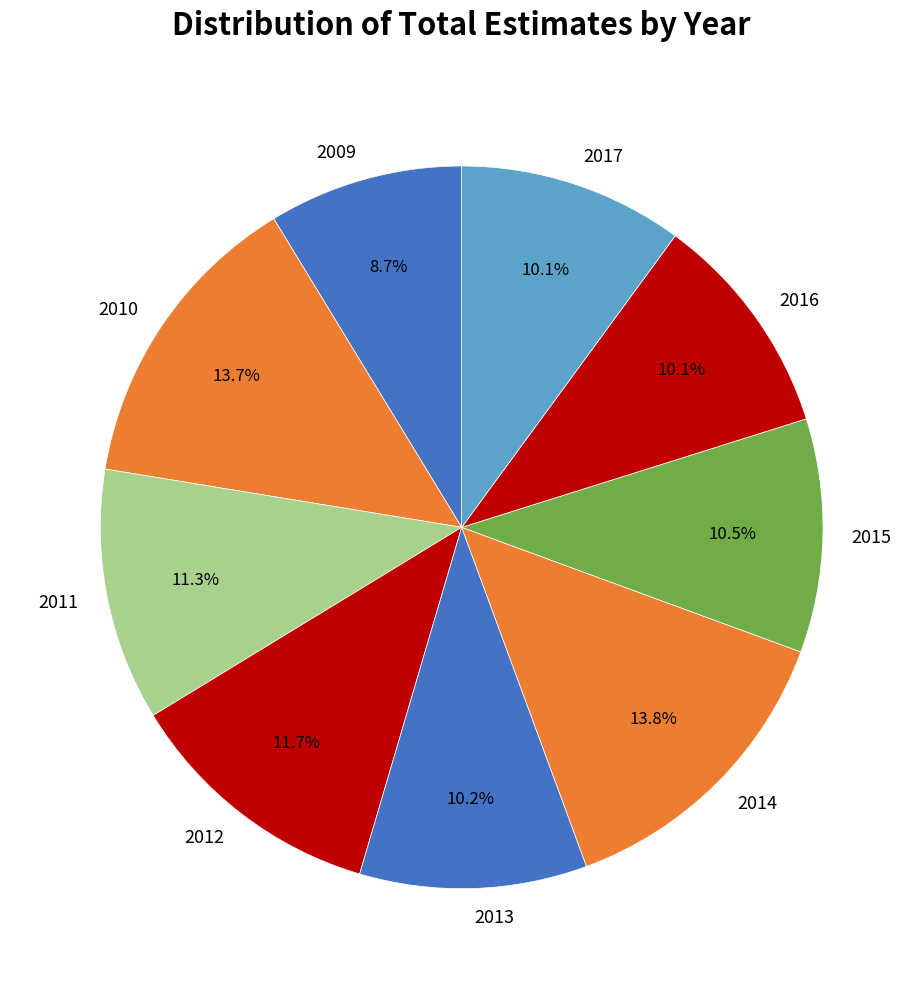

Approximately how many times larger is the value at 2015 compared to 2009?

1.2